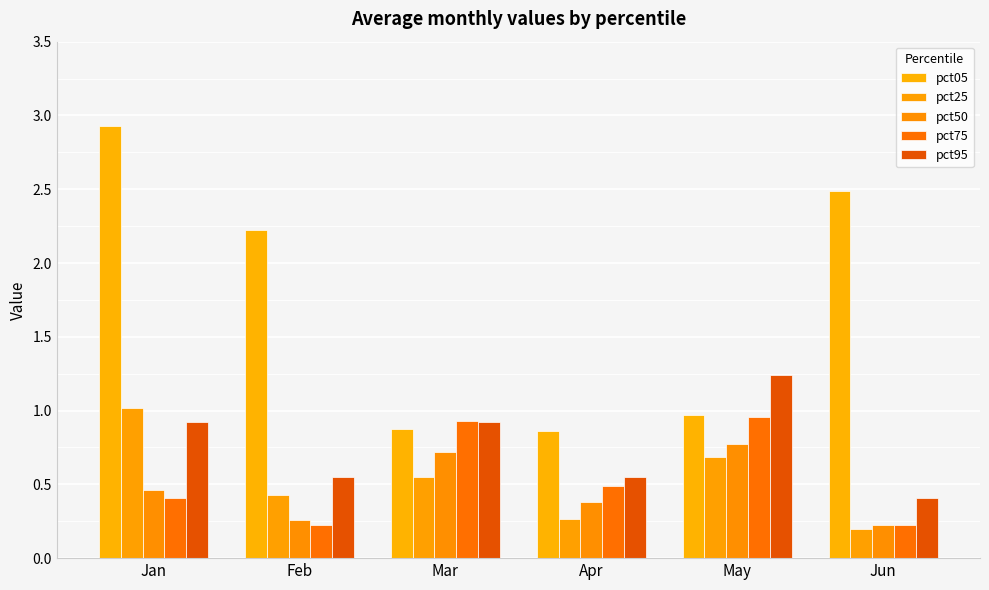

Rank the categories by pct50 value from highest to lowest.

May, Mar, Jan, Apr, Feb, Jun